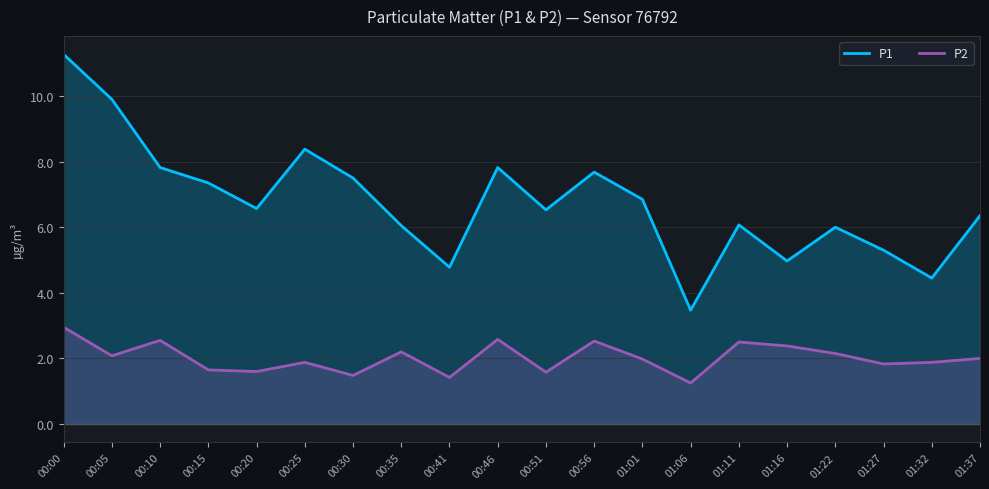

In P1, how many points are higher than both neighbors (excluding endpoints)?

5